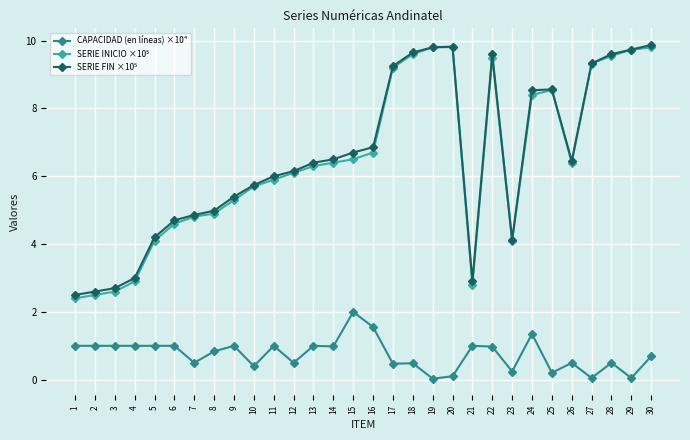

At how many categories does at least one series exceed 2?

30